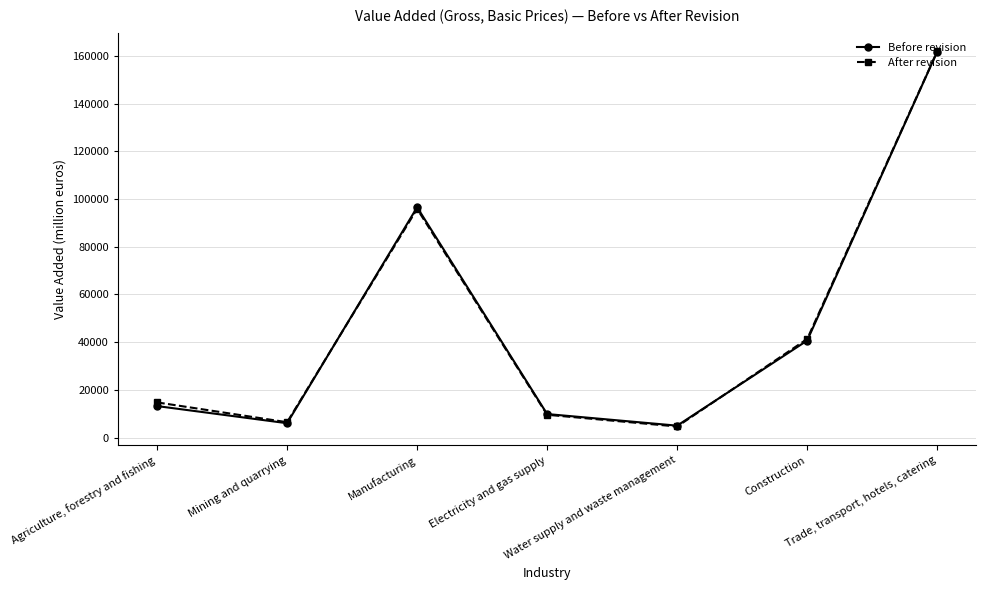

What is the difference between the highest and lowest values at Trade, transport, hotels, catering?

94